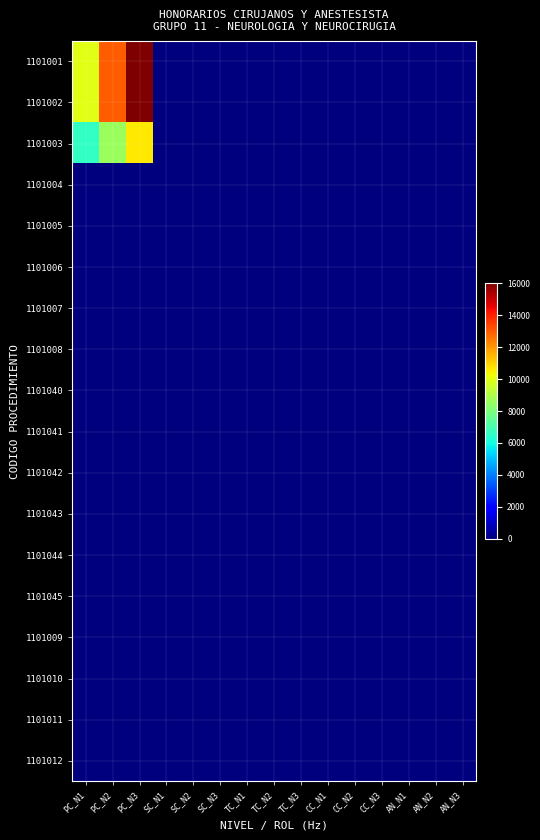

How many distinct data groups are displayed?

18